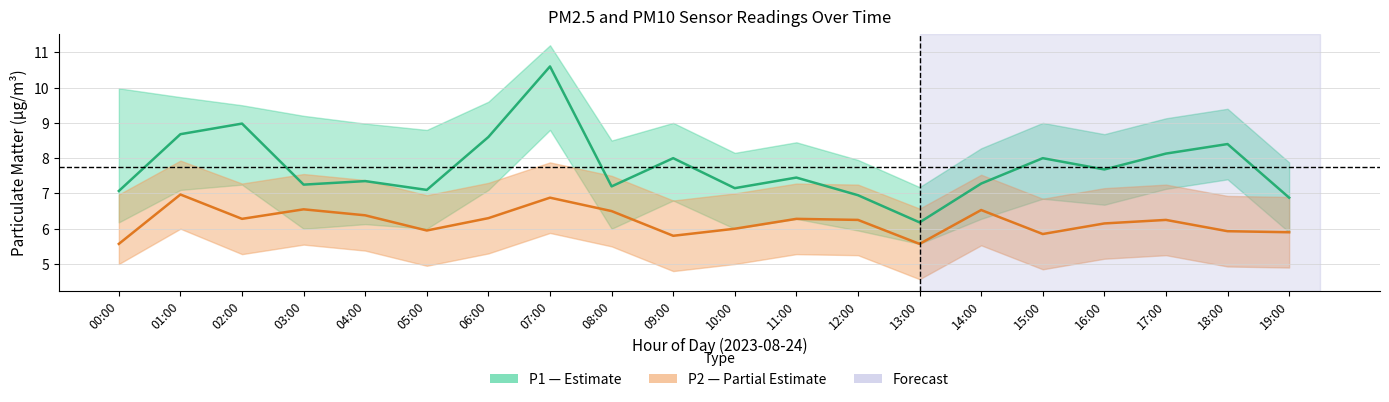

What is the label of the 6th point from the left?

05:00